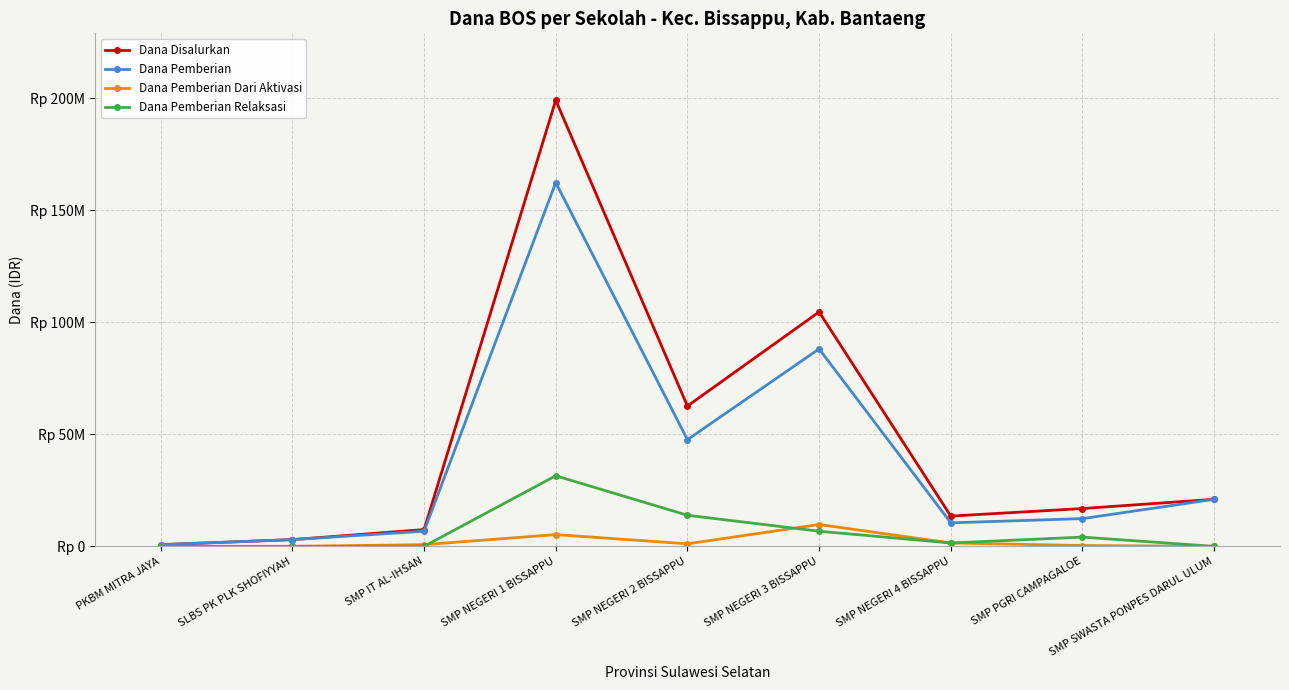

What is the difference between the highest and lowest values at SMP SWASTA PONPES DARUL ULUM?

21000000